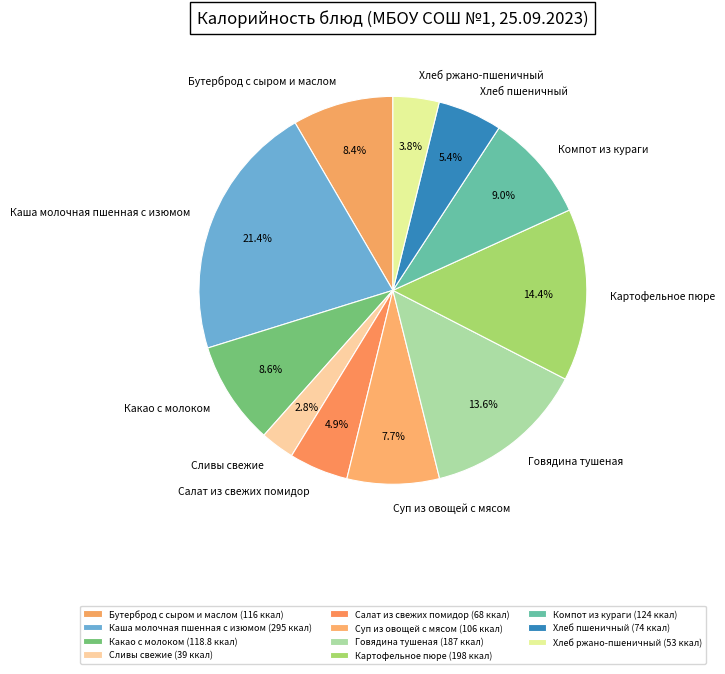

What is the ratio of the value at Хлеб ржано-пшеничный to the value at Суп из овощей с мясом?

0.5